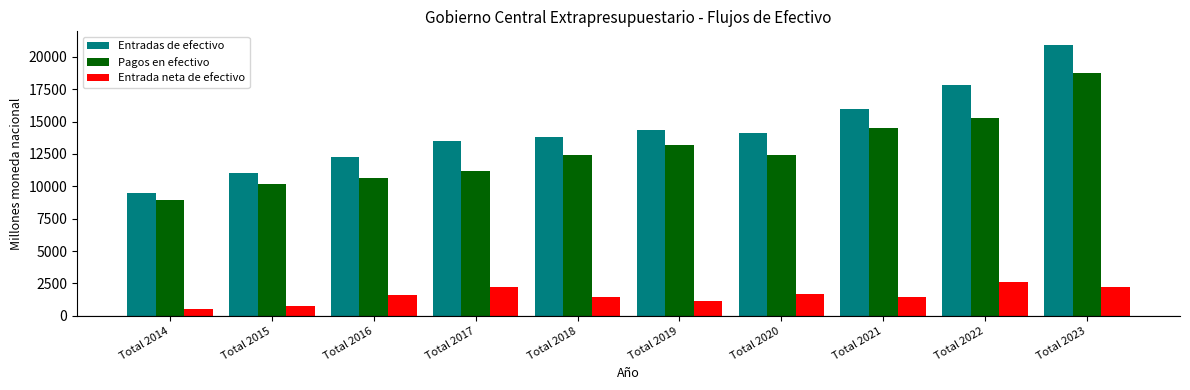

How many data points in Entrada neta de efectivo are above 1635?

5